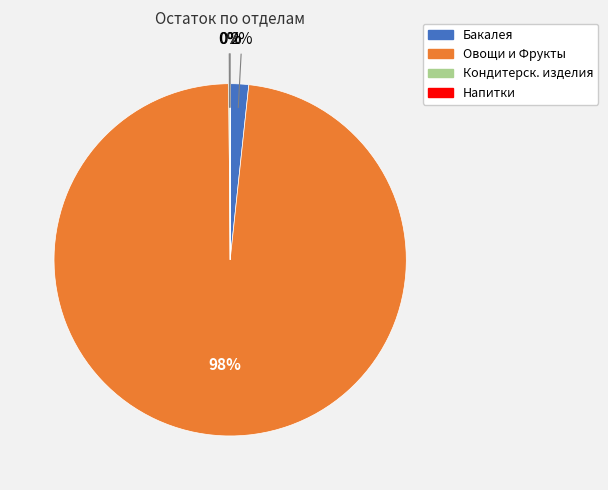

To the nearest percent, what is the average slice percentage?

25%